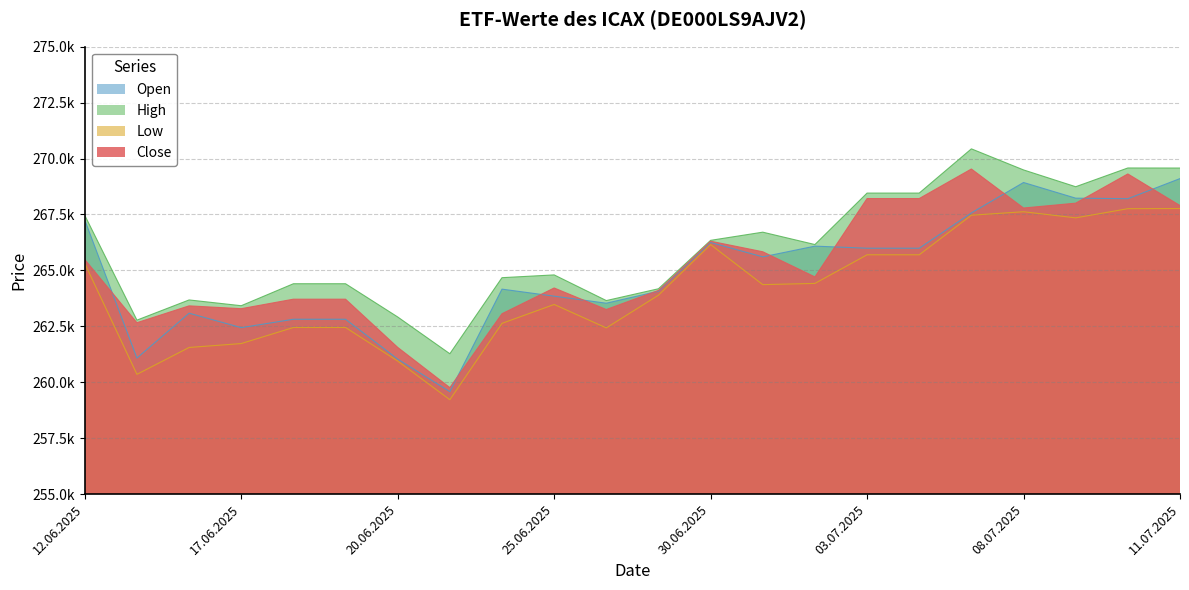

Count the number of categories in the chart.

22